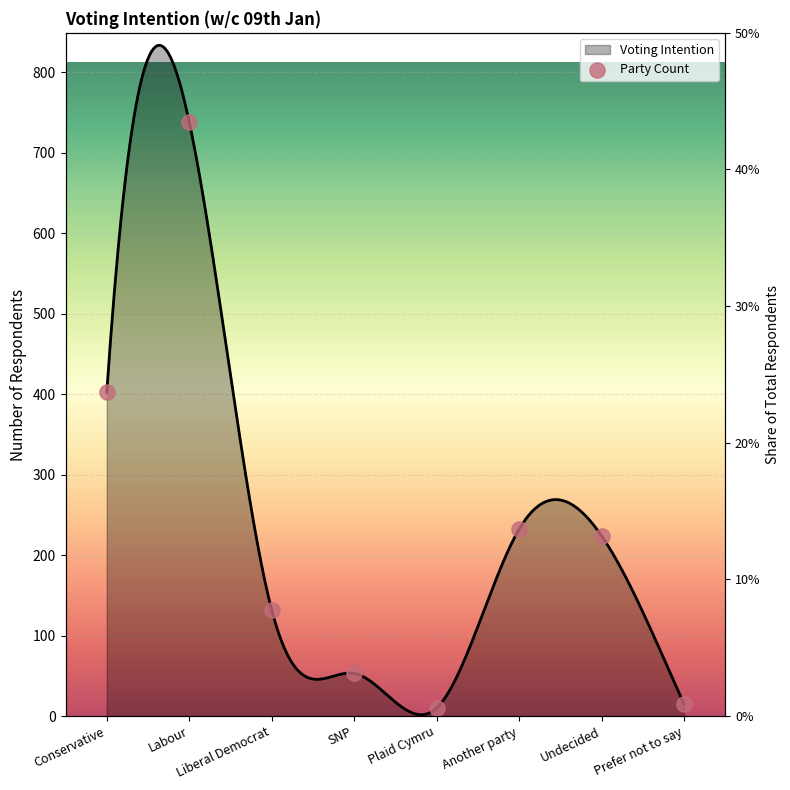

Which has a higher value, Labour or SNP?

Labour